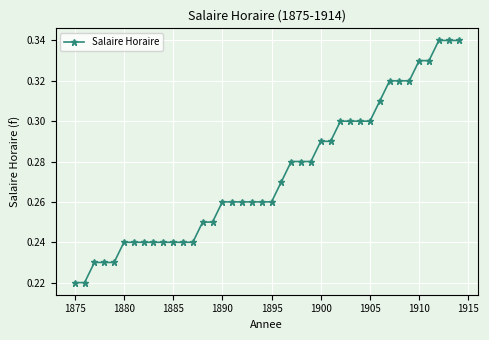

How many values are between 0 and 1?

40